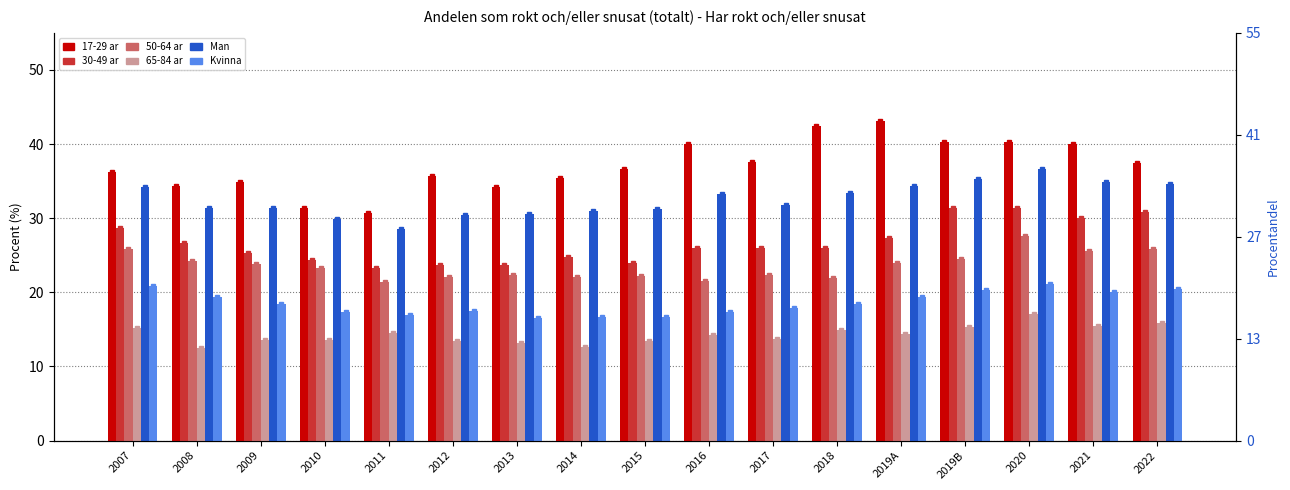

Which series has the widest spread of values?

17-29 ar